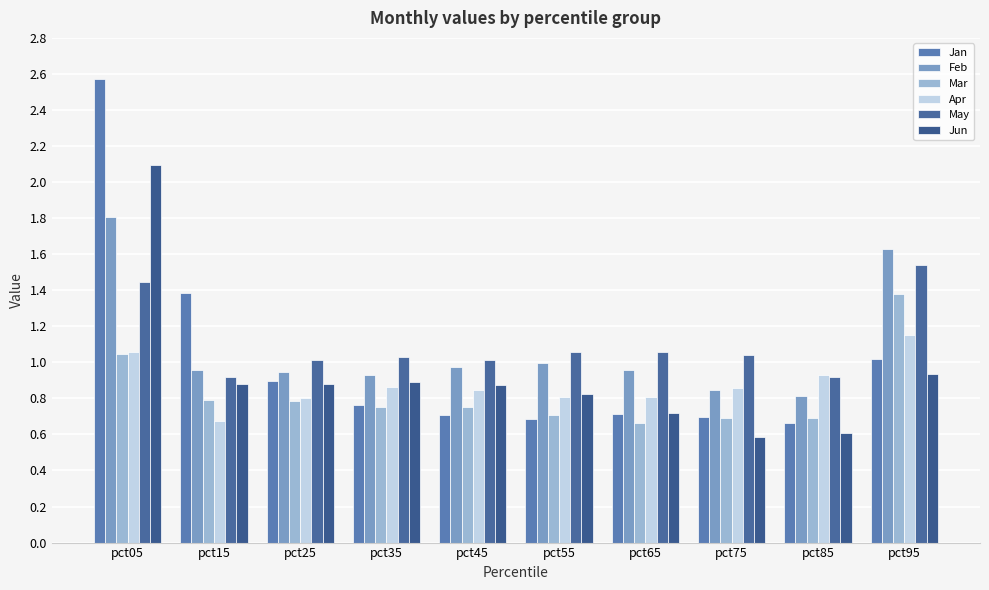

What is the difference between the highest and lowest values at pct05?

1.5